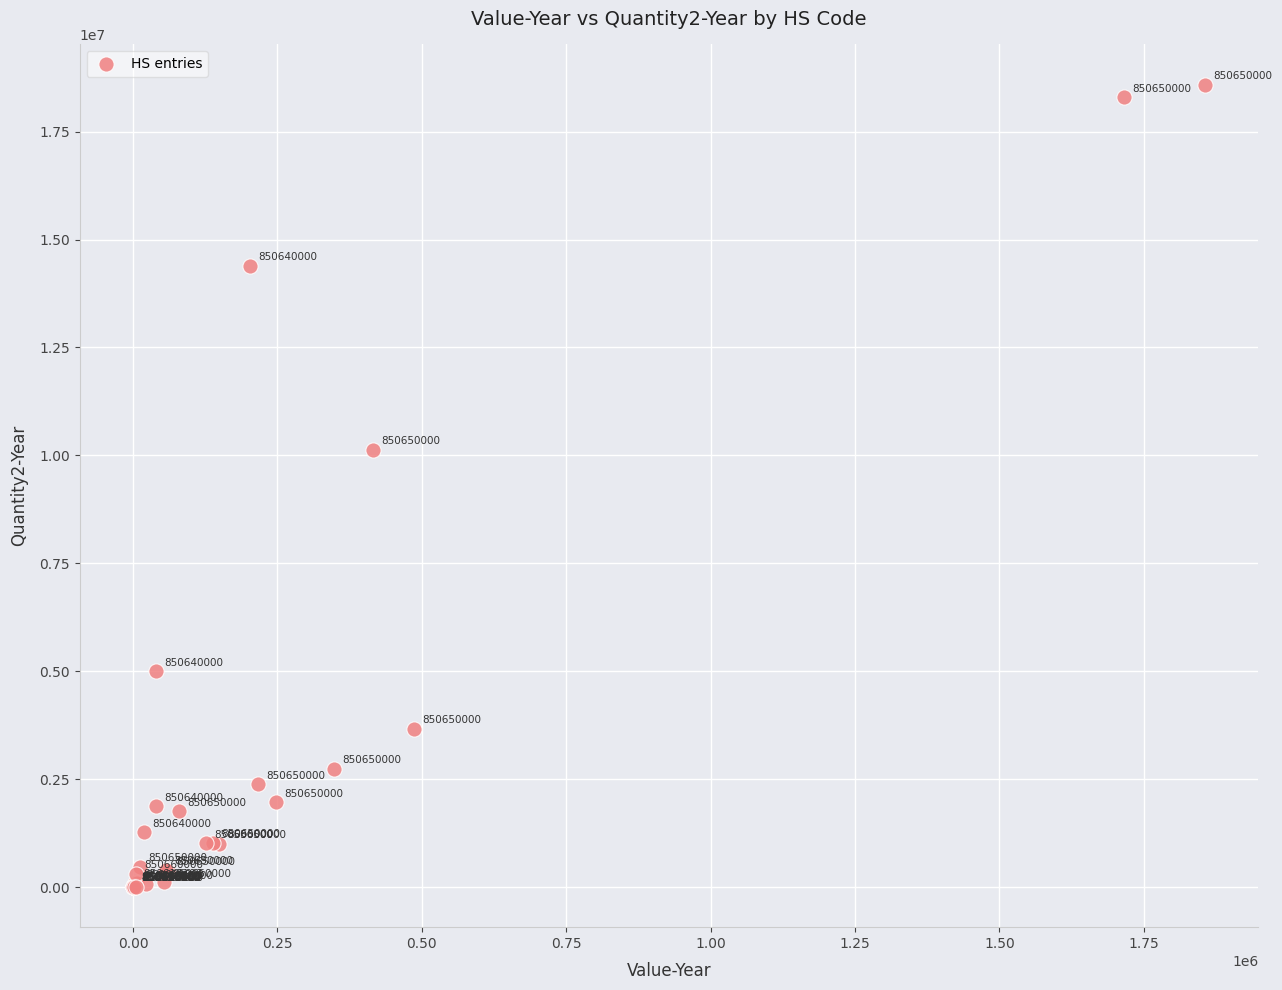

What Y value in the scatter plot is closest to 9295620?

10130317